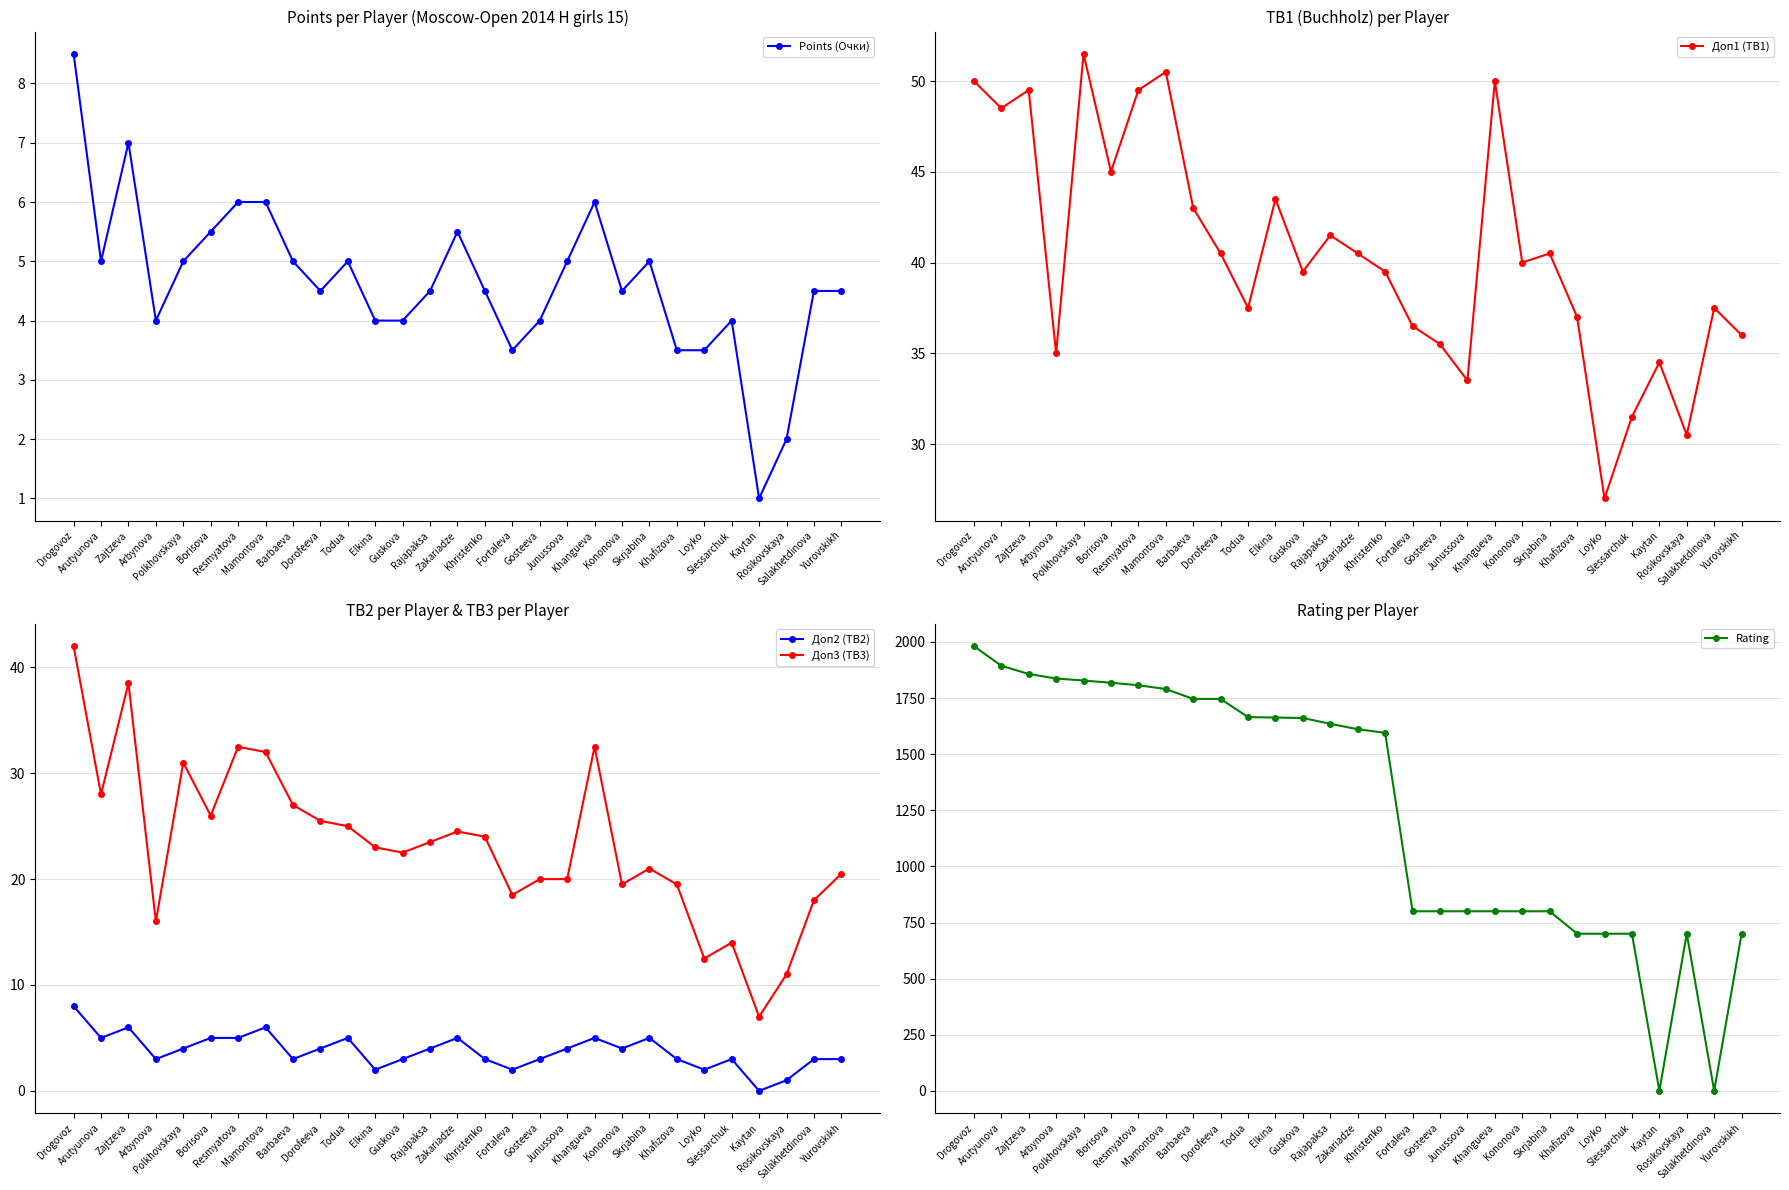

Rank the series by their maximum value, from highest to lowest.

Rating, Доп1 (TB1), Доп3 (TB3), Points (Очки), Доп2 (TB2)